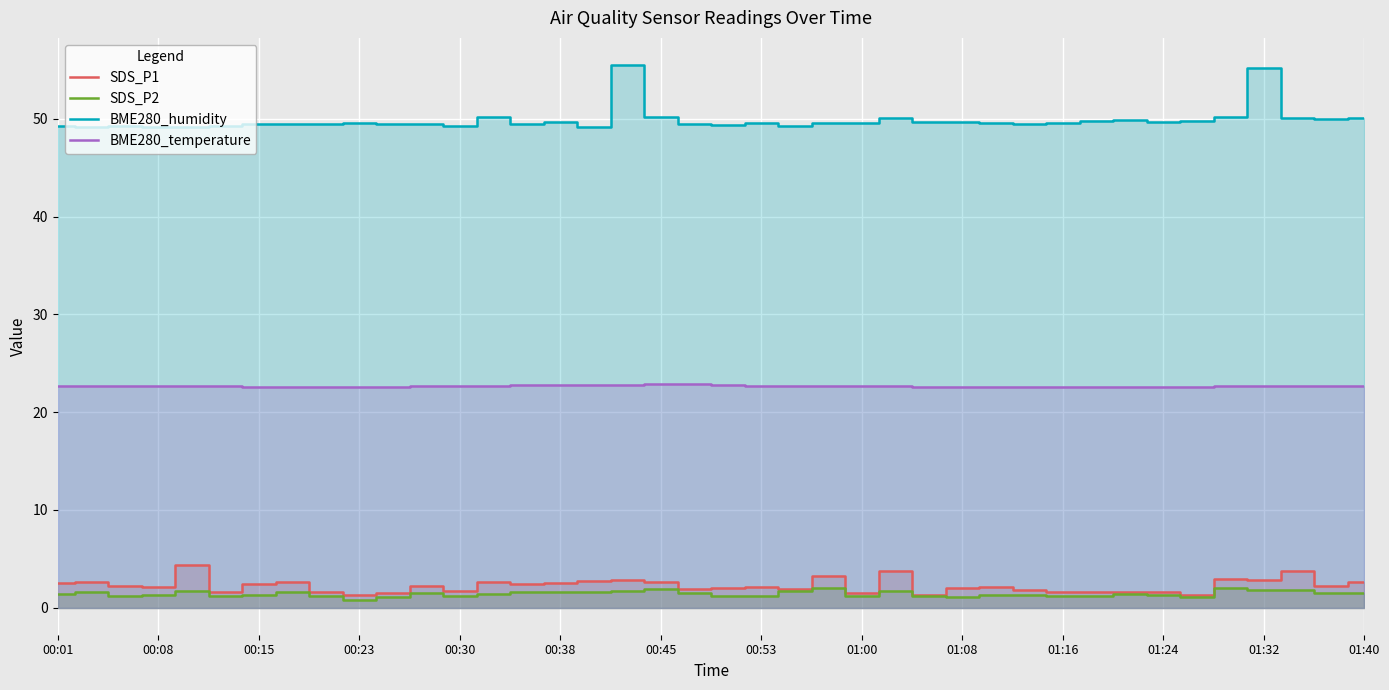

The BME280_temperature series shows 7.0 at 26. True or false?

False